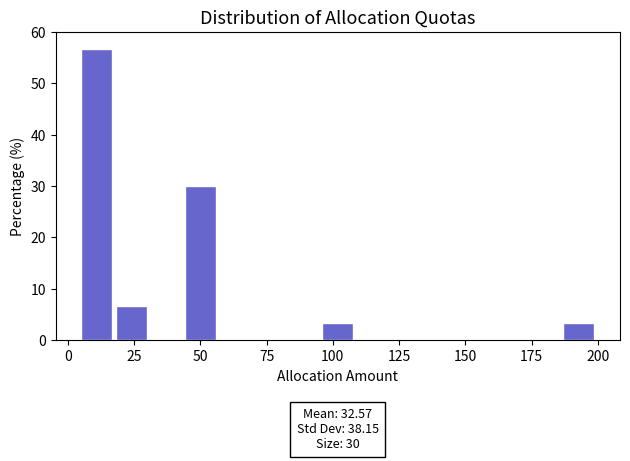

Around what value on the x-axis is the tallest bar? Give the approximate position of its centre, as read against the axis.

10